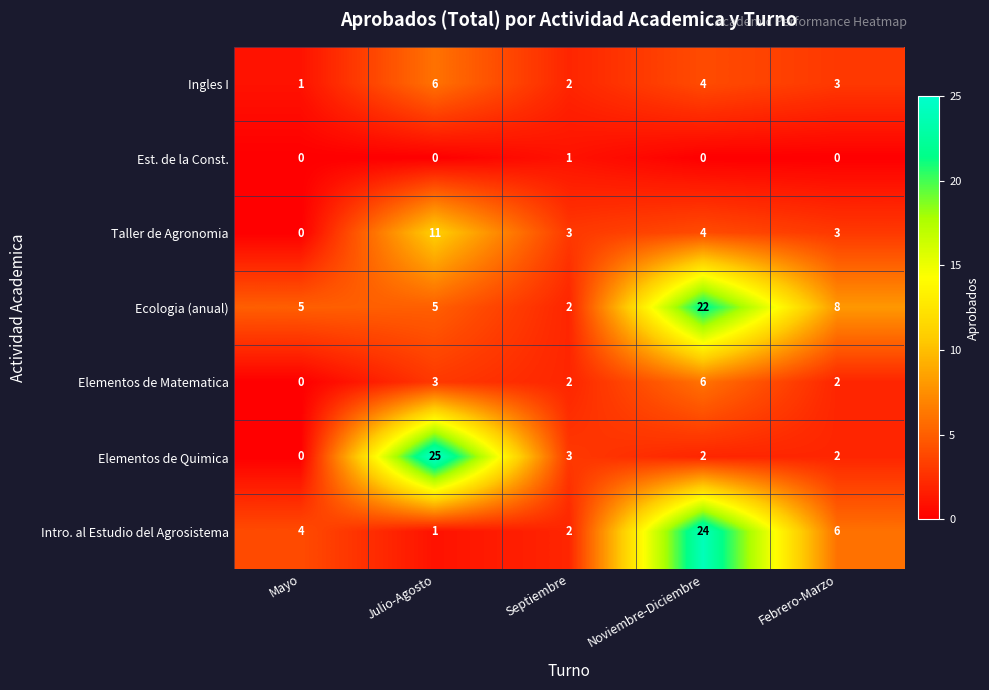

Which category has the highest value in the Elementos de Quimica series?

Julio-Agosto